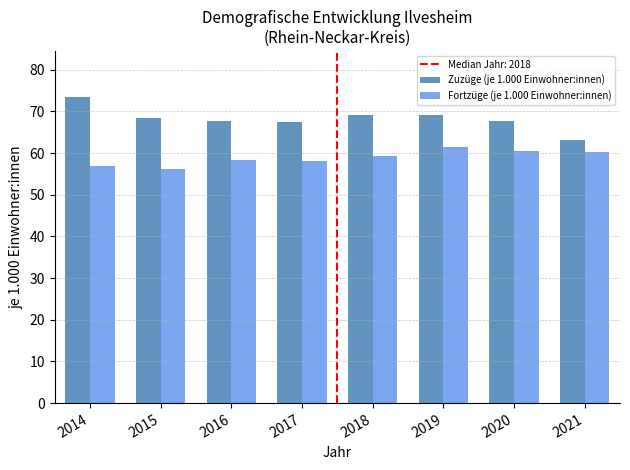

What is the spread (max minus min) of values at 2017?

9.3